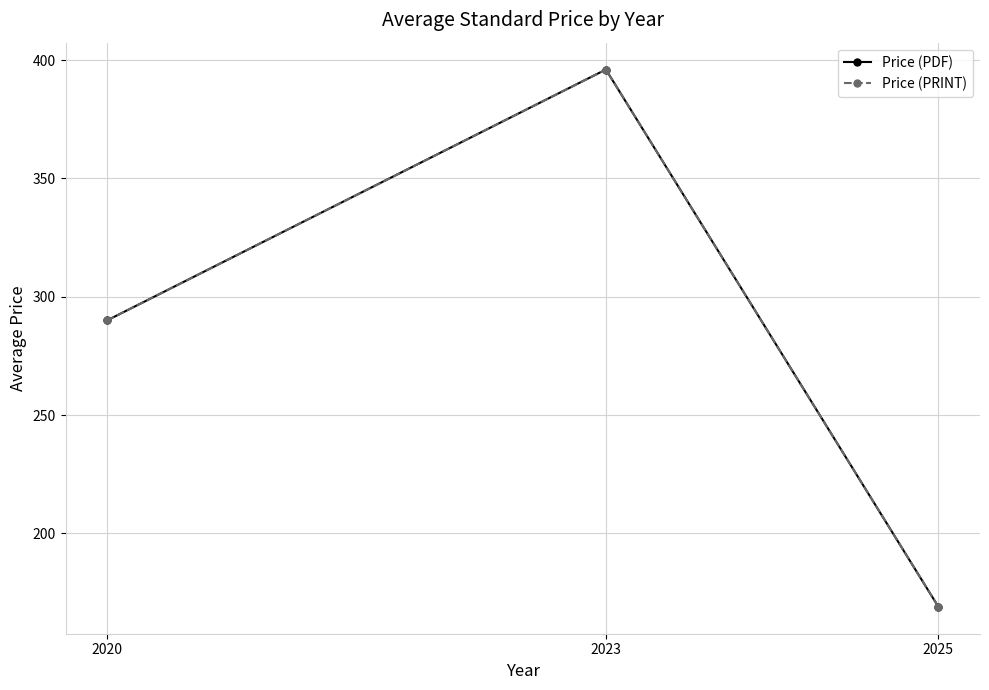

Reading right to left, what are all the values shown in this chart?

Price (PDF): 2025=169.0	2023=396.0	2020=290.0
Price (PRINT): 2025=169.0	2023=396.0	2020=290.0